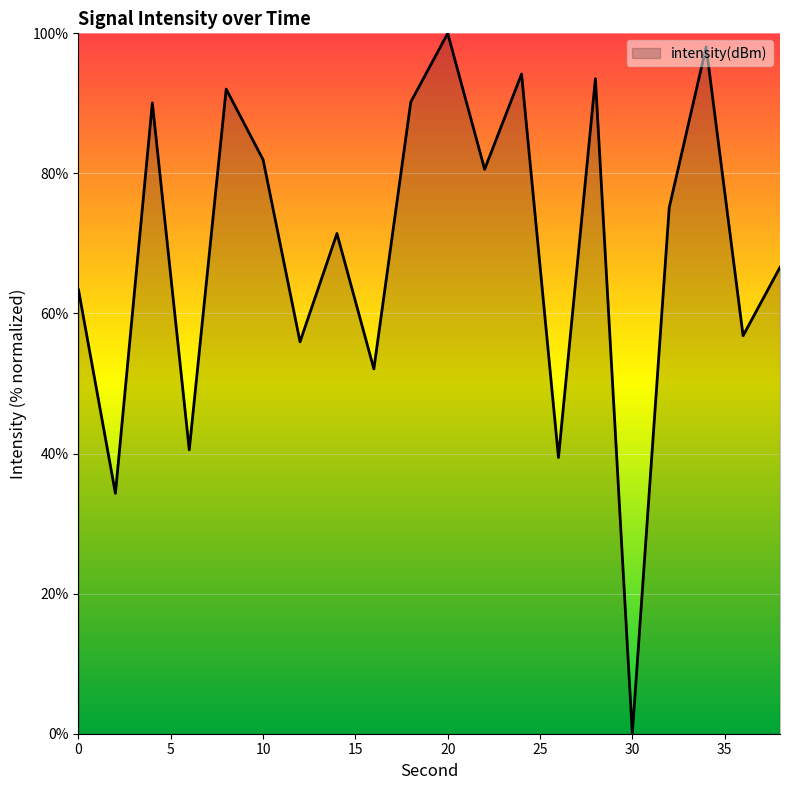

Does the chart display data point markers on the line(s)?

No